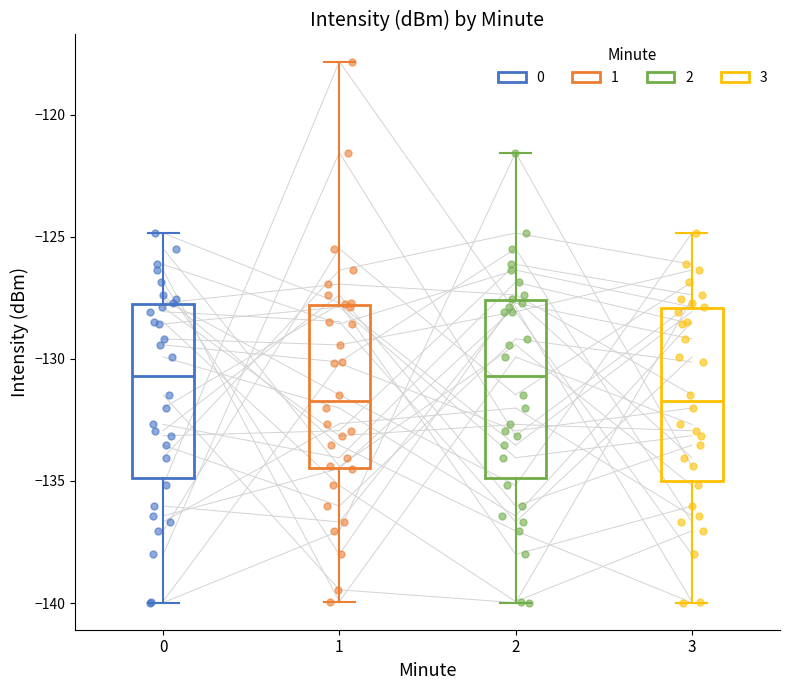

Where does the lower whisker of the box at x = 1 end on the y-axis? The values are not printed on the chart, so give them approximately, as read against the axis.

-140.0